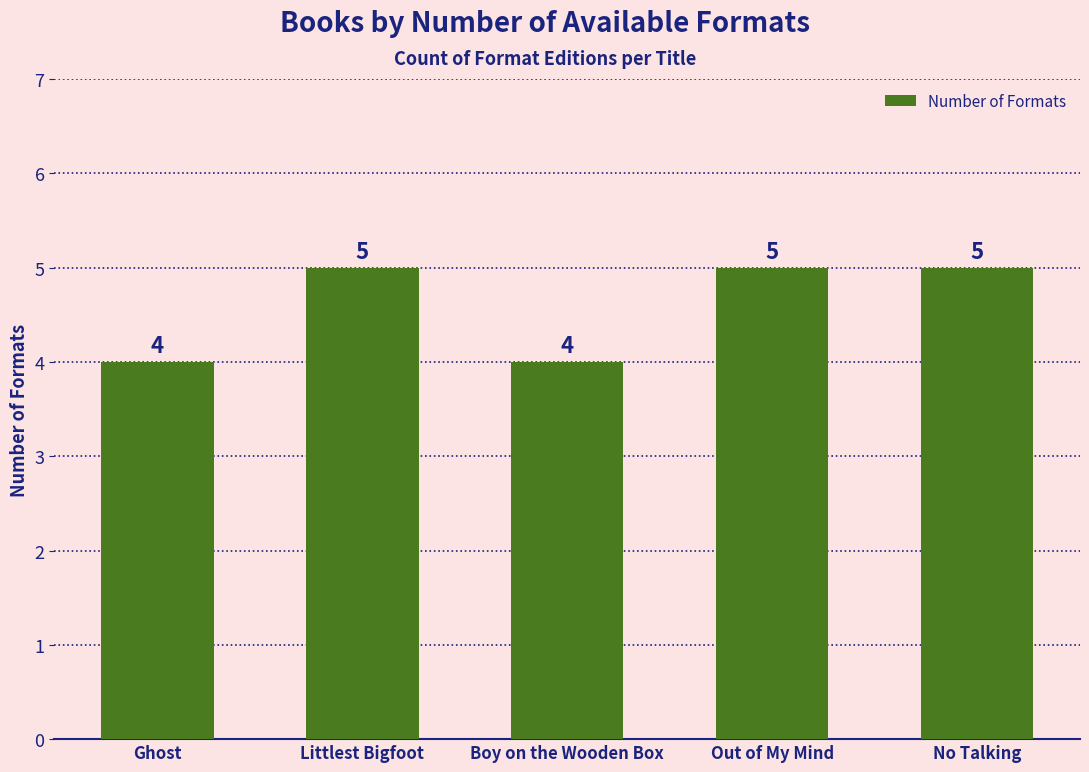

What is the sum of all values?

23